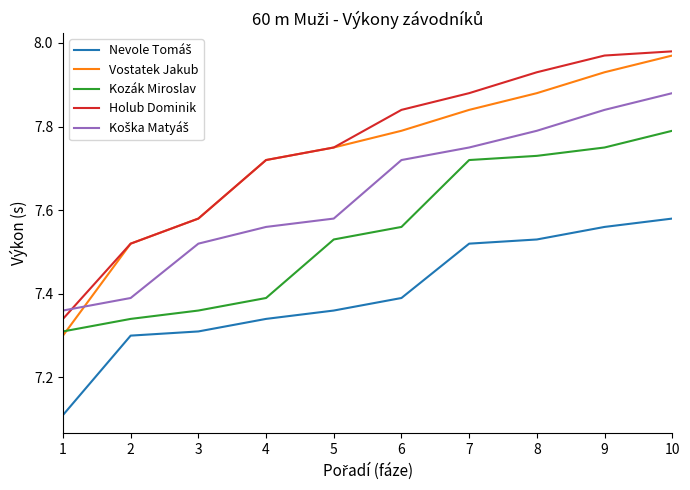

At which category is the sum across all series the highest?

10